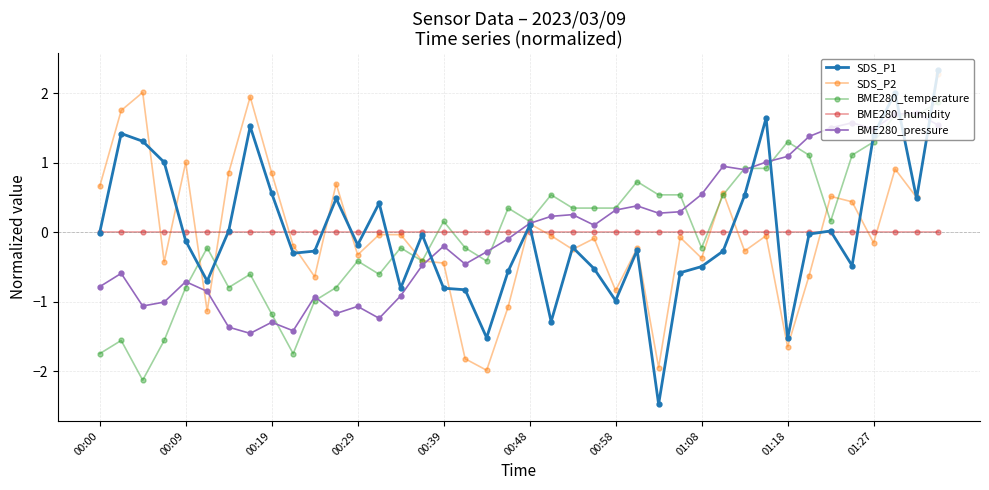

True or false: SDS_P1 has more than 1 points higher than both neighbors.

True